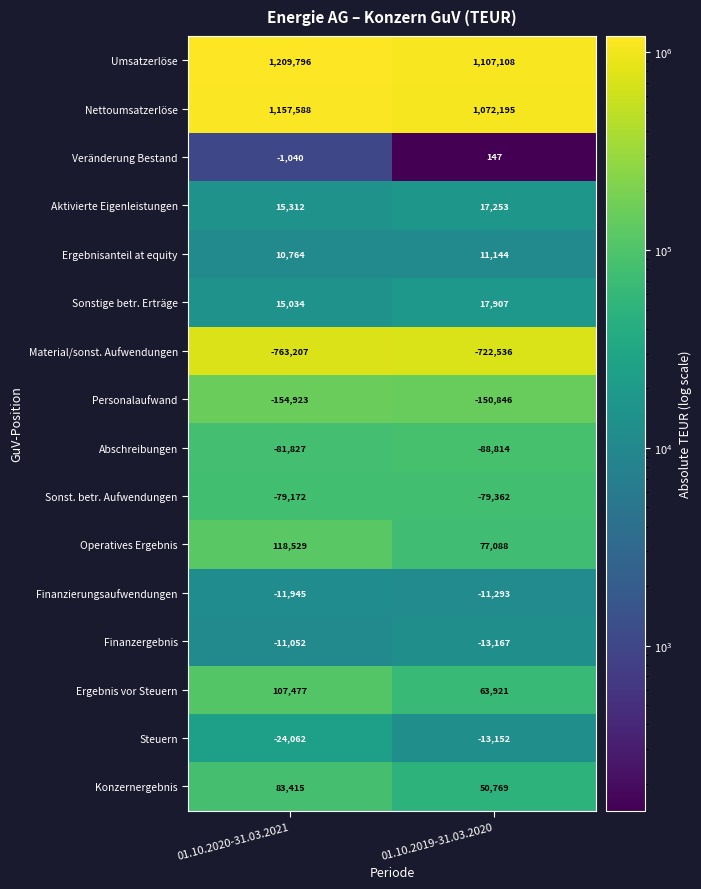

Which category has the lowest value in the Sonstige betr. Erträge series?

01.10.2020-31.03.2021